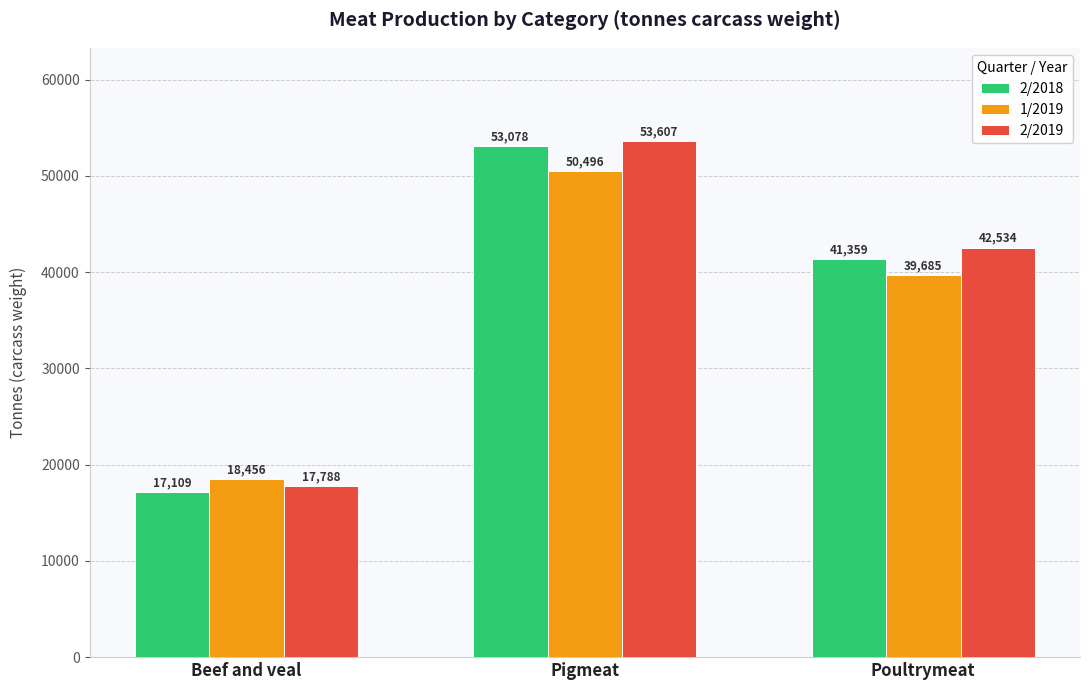

At which label does 2/2018 reach its minimum?

Beef and veal